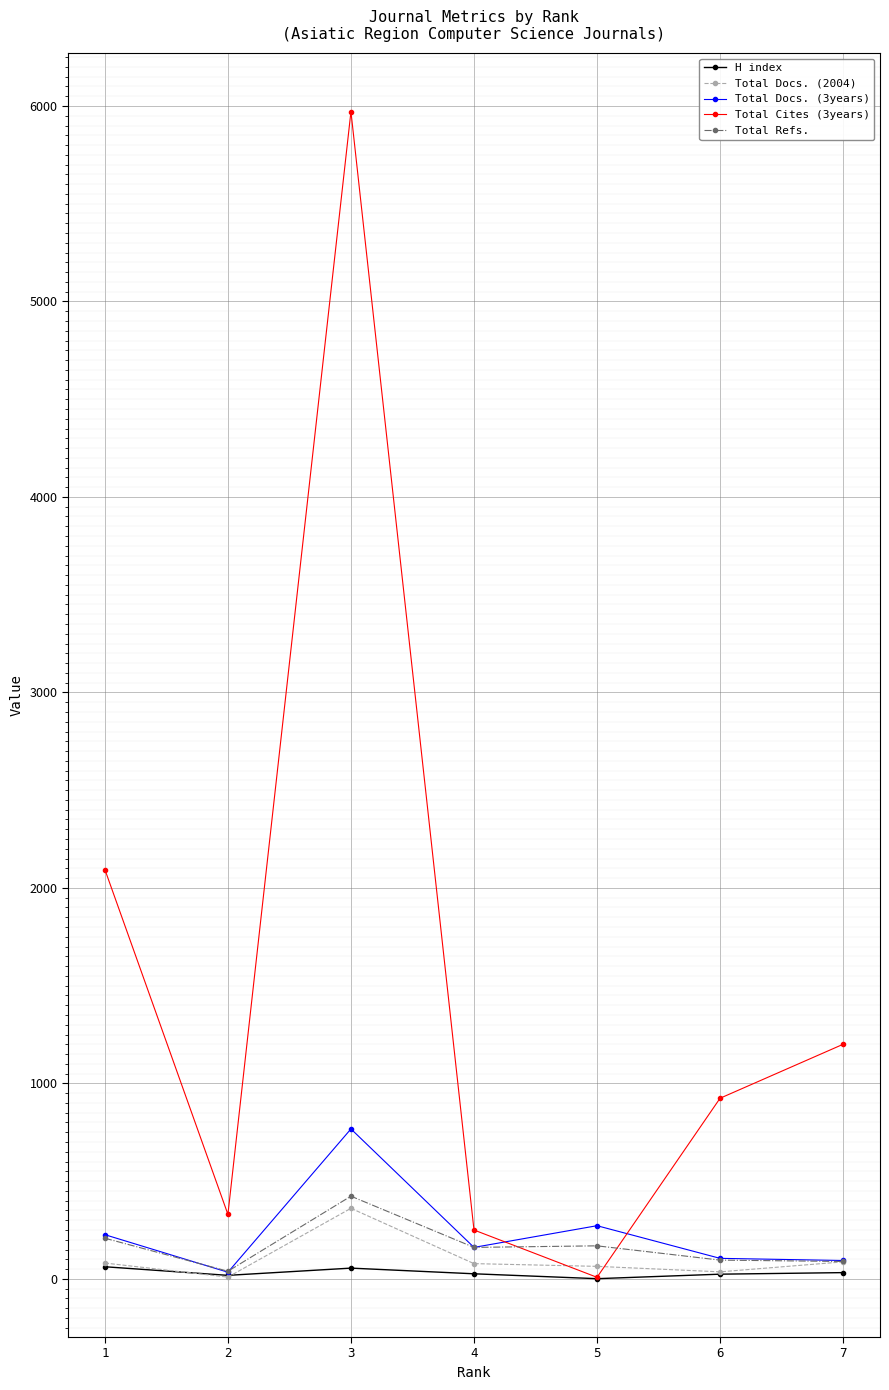

True or false: Total Docs. (3years) and Total Cites (3years) intersect in this chart.

True